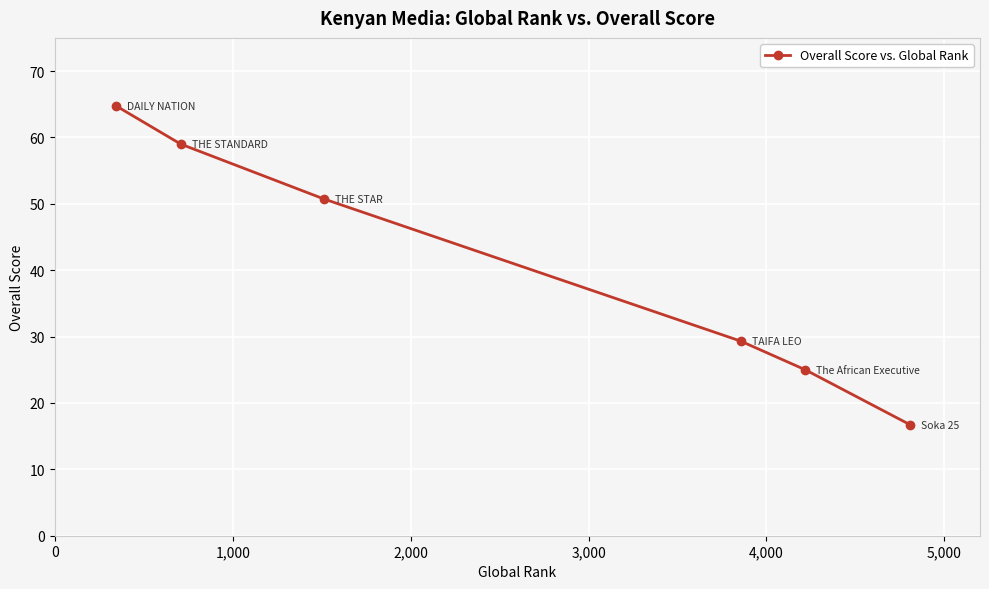

Does the chart have visible grid lines?

Yes